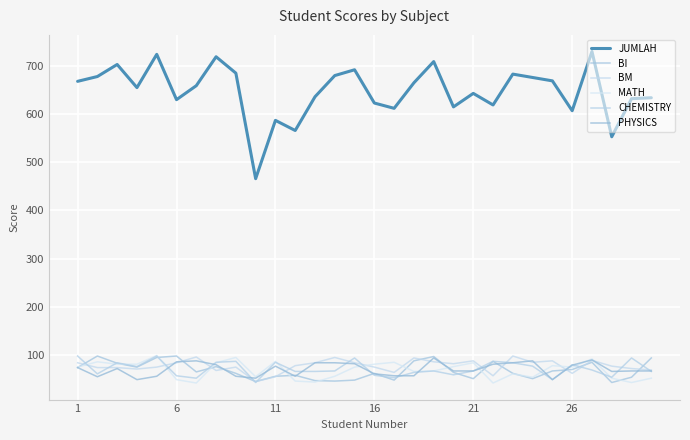

Does the chart have visible grid lines?

Yes